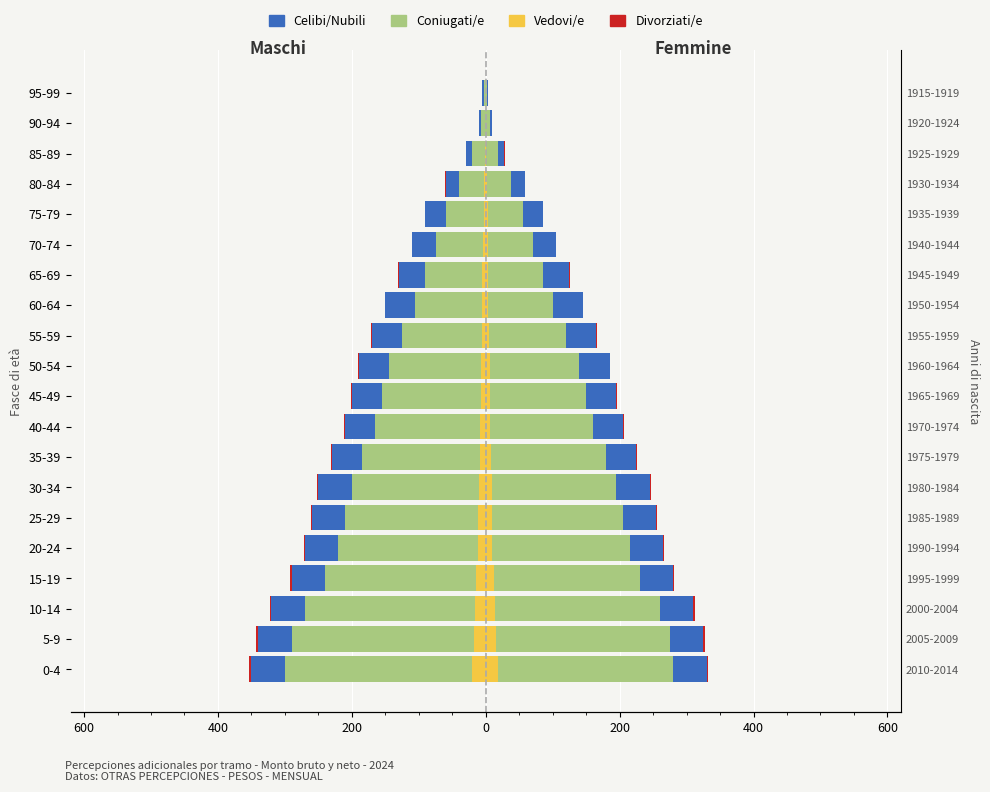

How many values in Vedovi/e are below zero?

18